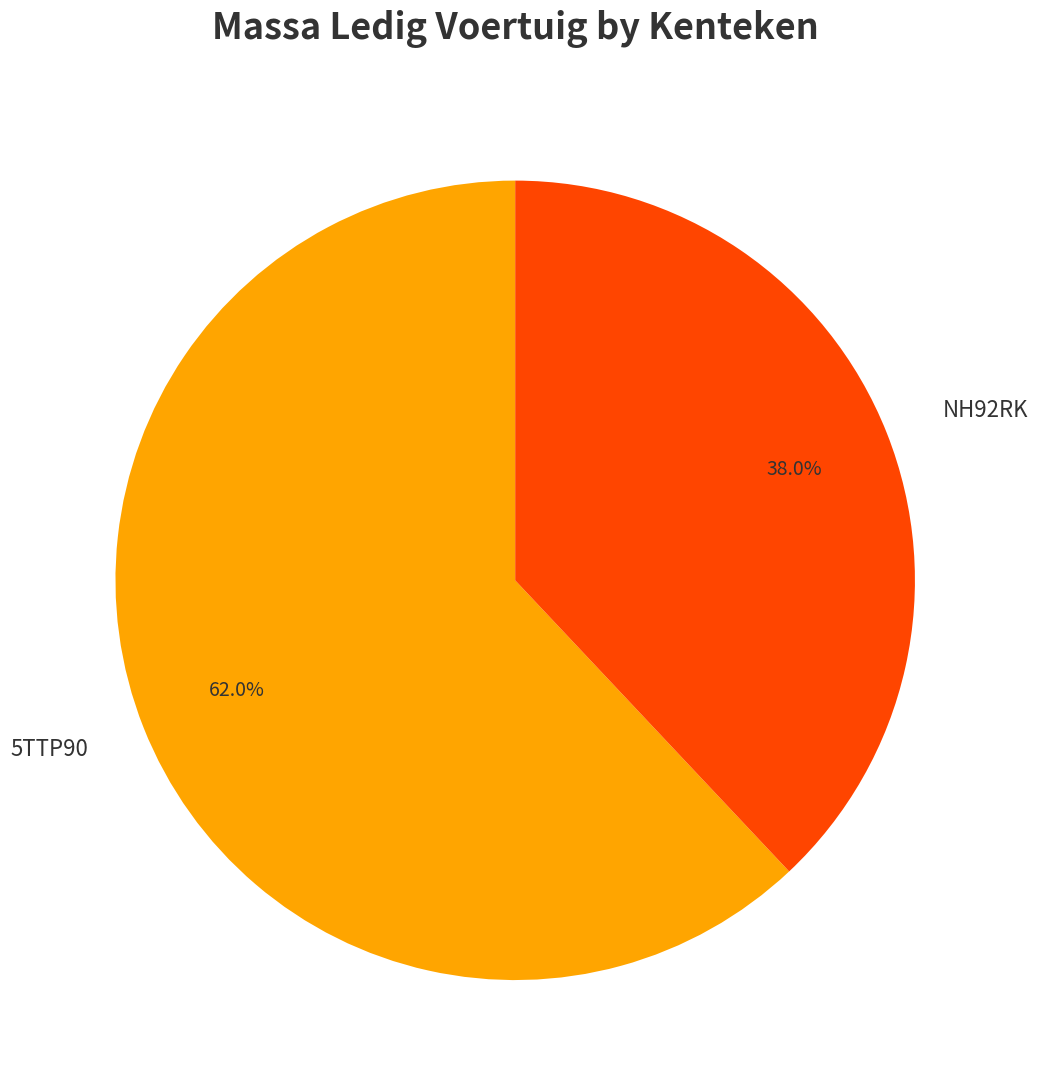

Which category accounts for the majority?

5TTP90